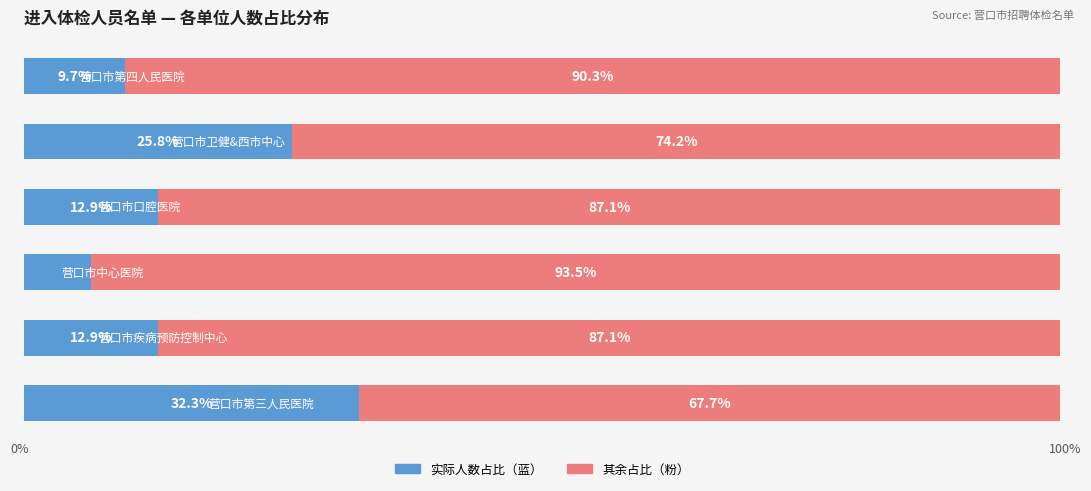

What is the value of the 剩余占比 bar at the 2nd from the left?

87.1